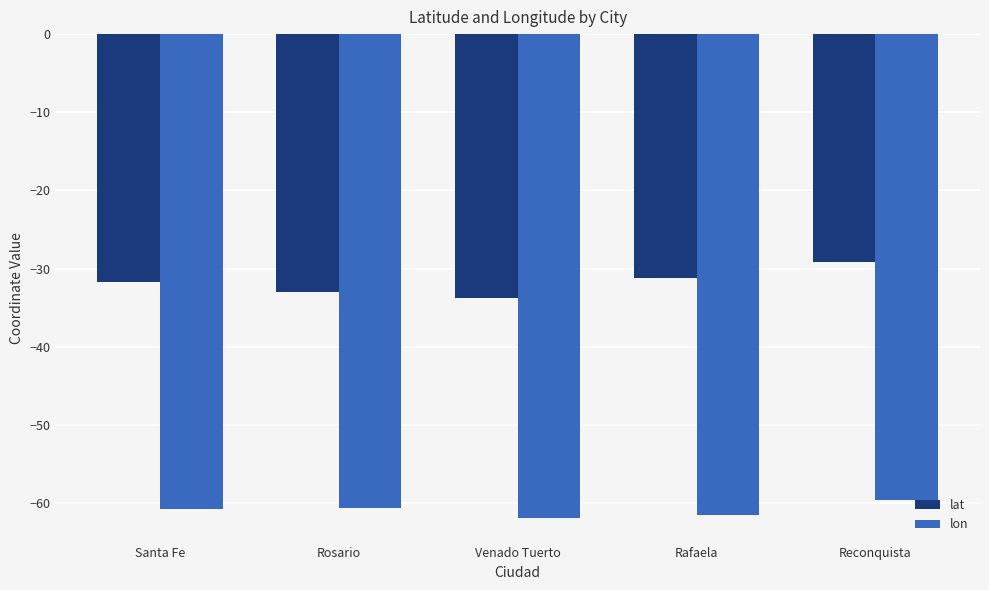

Reading left to right, transcribe all the data shown in this chart.

lat: -31.7	-33.0	-33.8	-31.3	-29.1
lon: -60.7	-60.7	-62.0	-61.5	-59.6